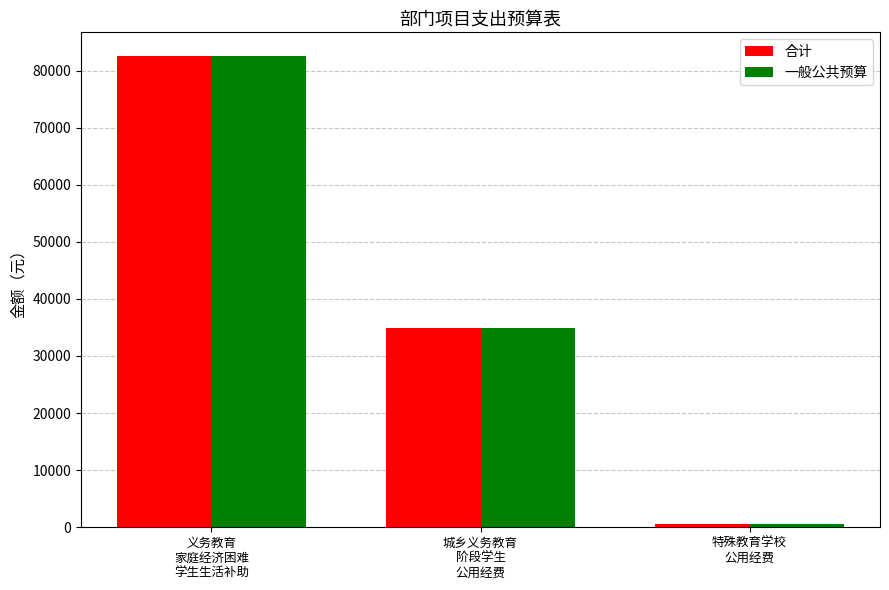

Rank the categories by 合计 value from highest to lowest.

义务教育
家庭经济困难
学生生活补助, 城乡义务教育
阶段学生
公用经费, 特殊教育学校
公用经费